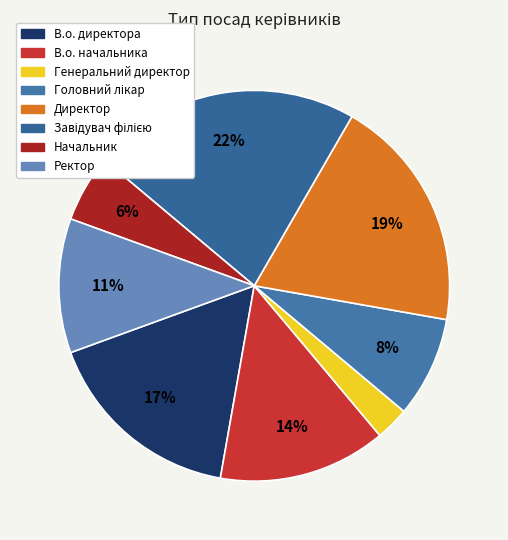

How many segments does this pie chart have?

8